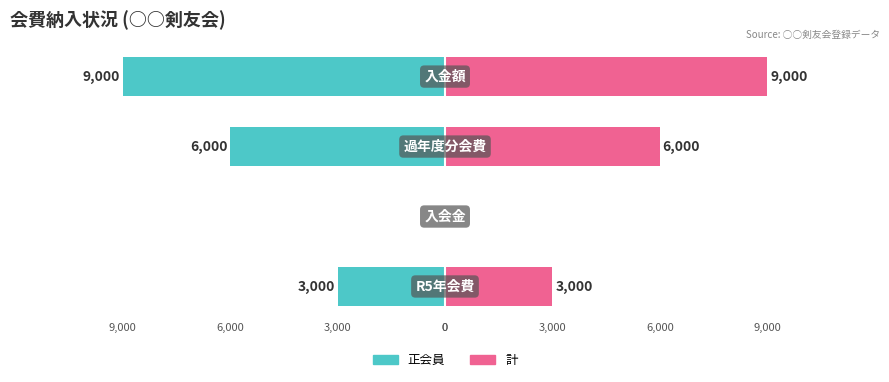

What is the sum of the 計 values at 0 and 3,000?

3000